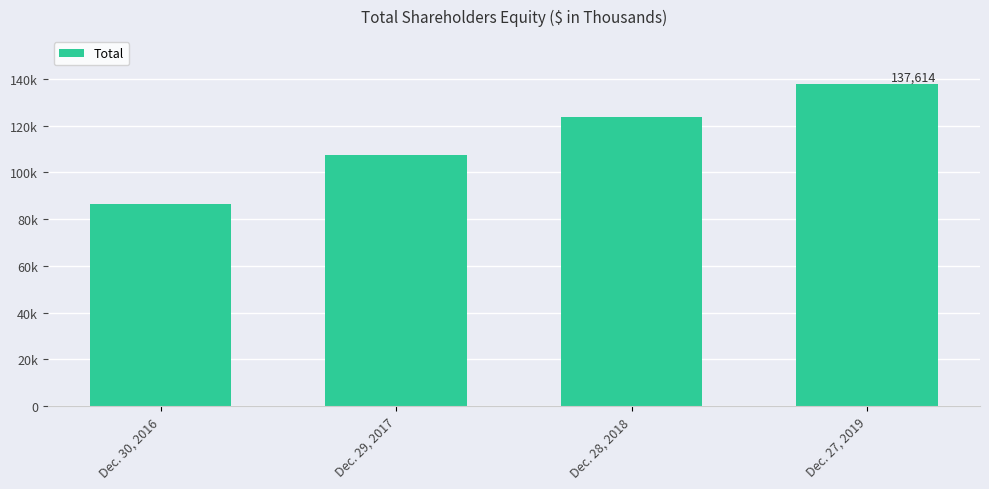

Approximately how many times larger is the value at Dec. 30, 2016 compared to Dec. 29, 2017?

0.8